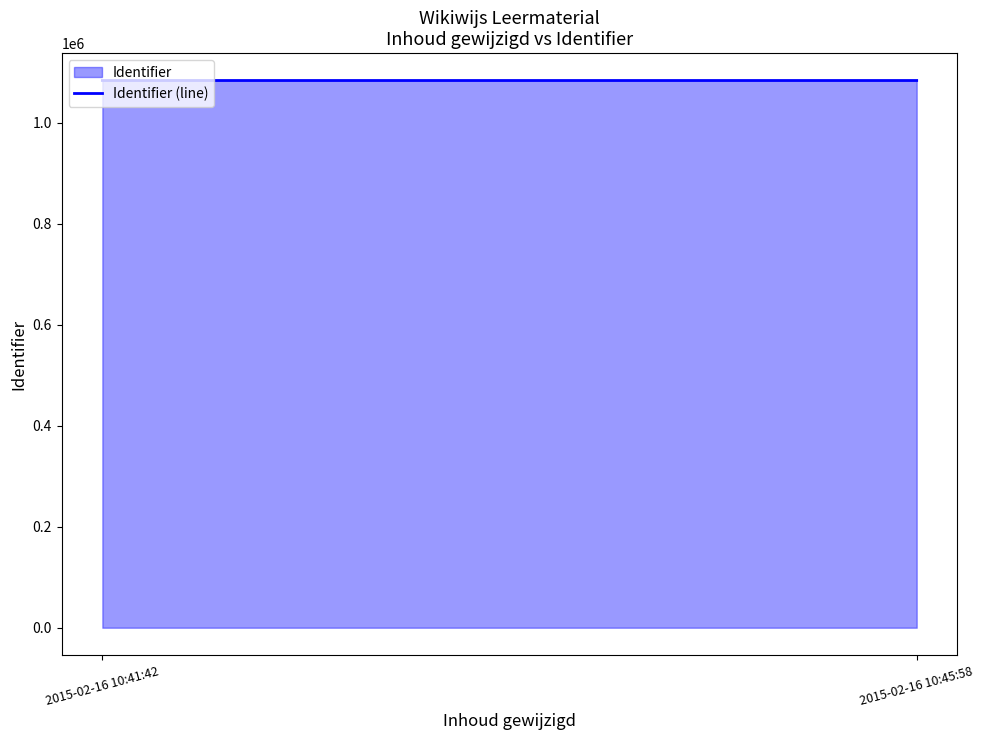

What is the change in value from 2015-02-16 10:41:42 to 2015-02-16 10:45:58?

+2